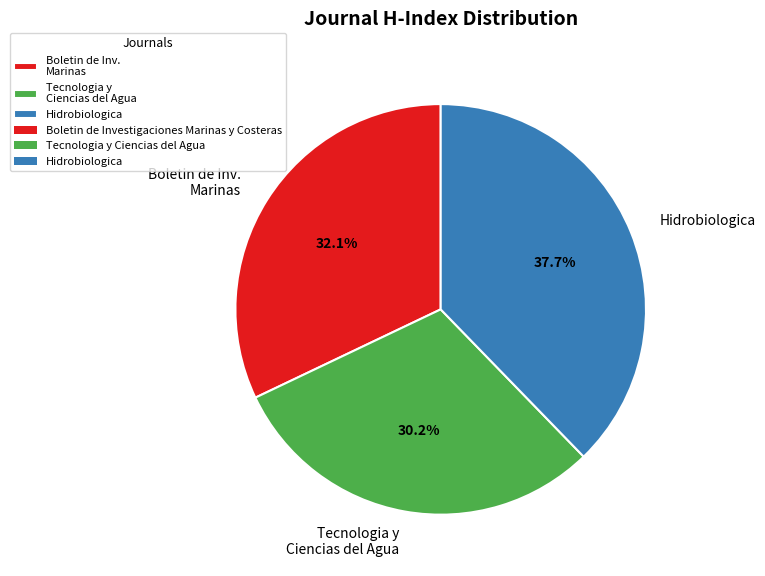

True or false: Hidrobiologica accounts for 38% of the total.

True